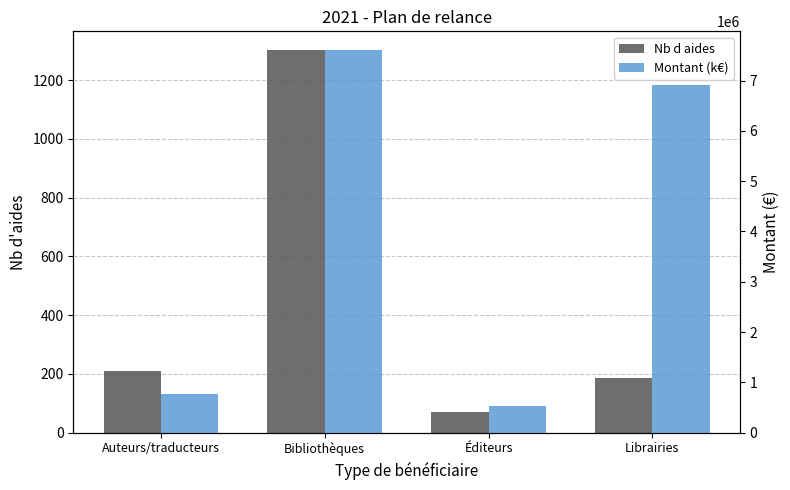

What is the sum of the Montant (k€) values at Éditeurs and Bibliothèques?

8138949